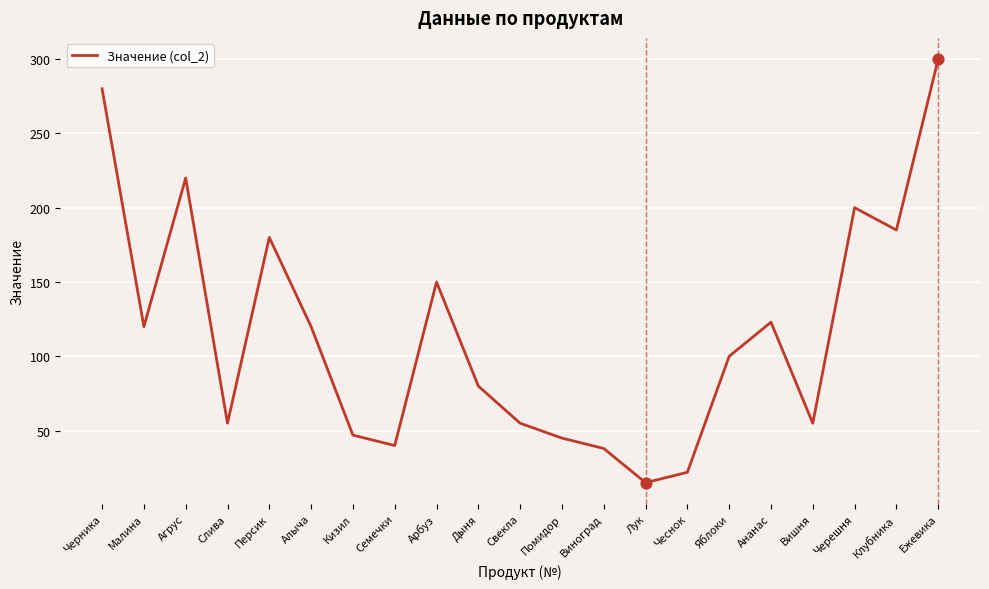

Which has a higher value, Слива or Черника?

Черника